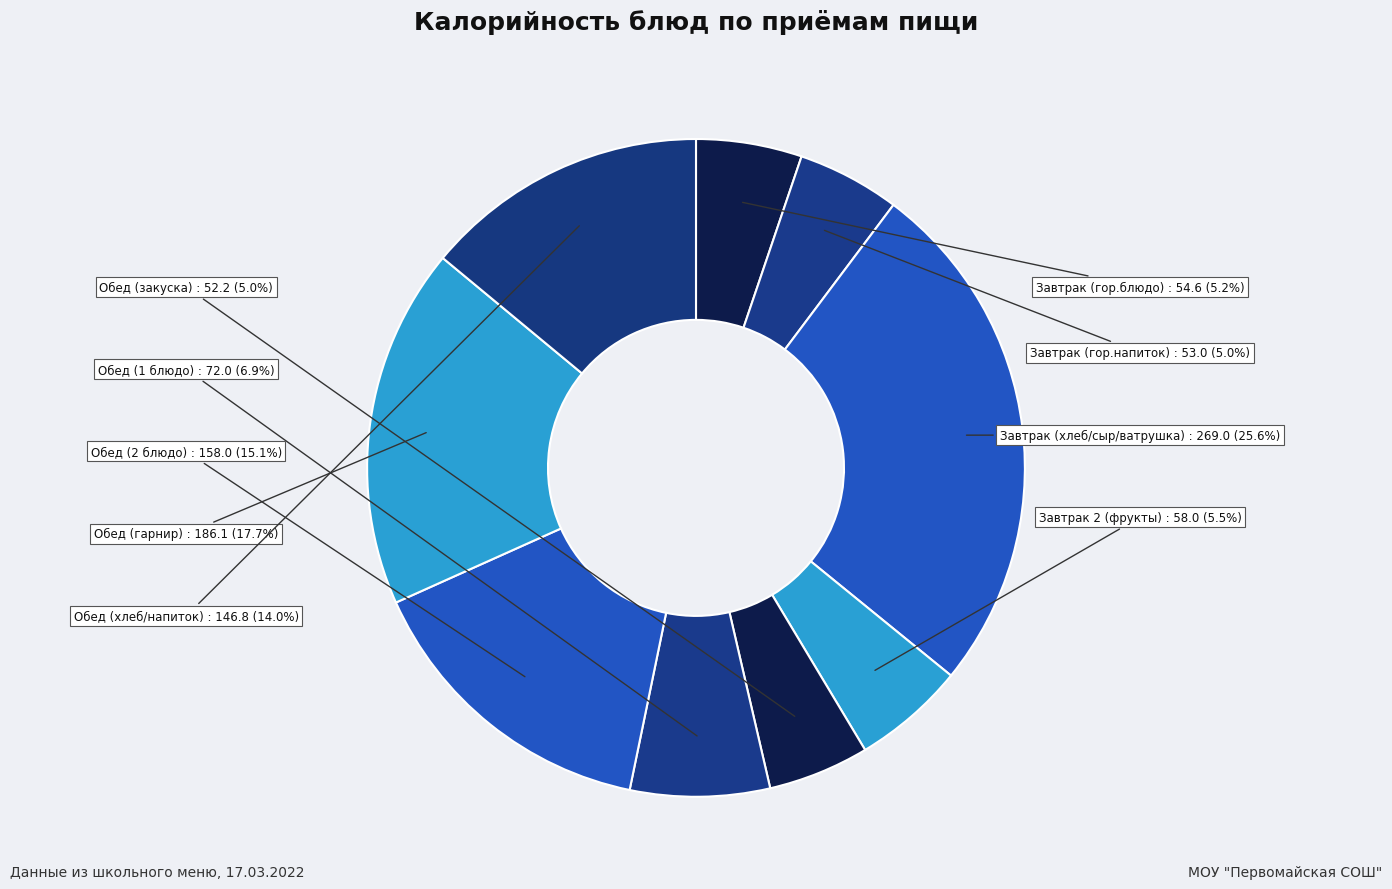

Is there any slice that represents more than half of the pie?

No